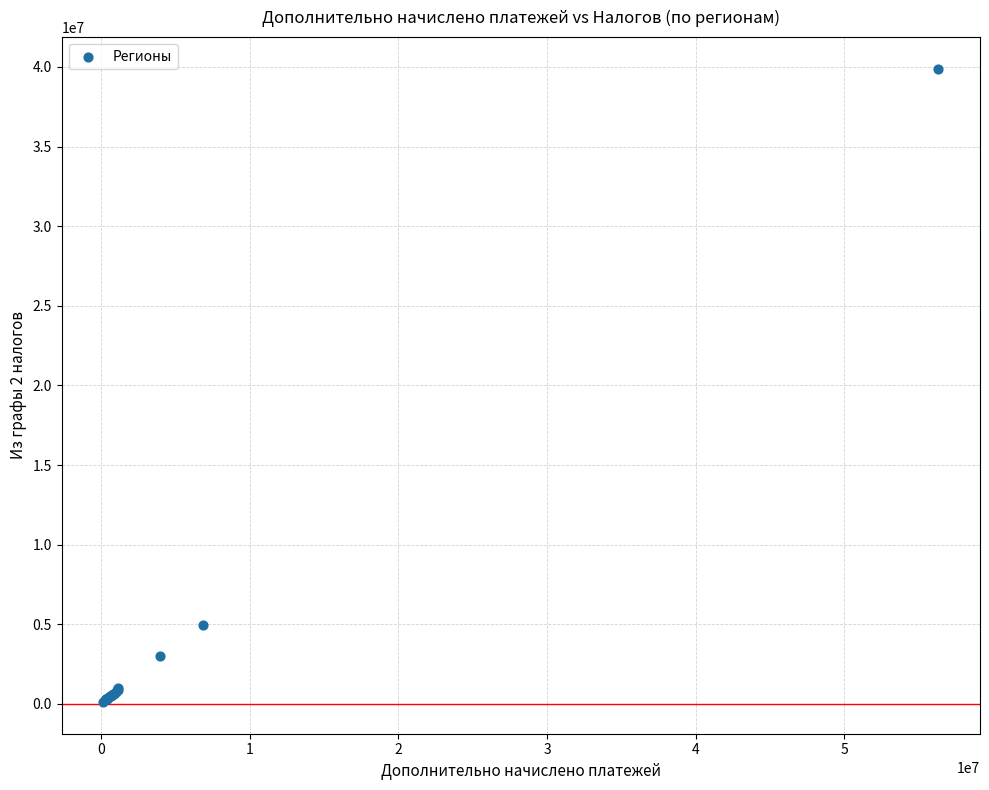

What Y value in the scatter plot is closest to 20000585?

4965658